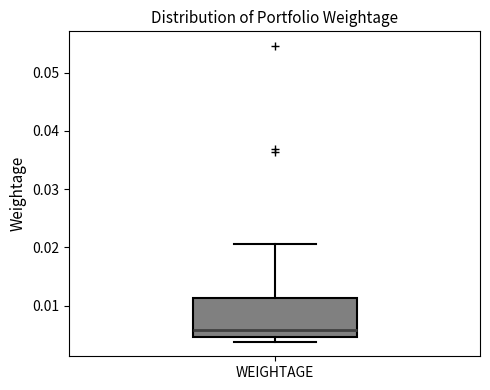

Read this box plot against the y-axis: the position of the median line, the range covered by the box, and the ends of both whiskers. The values are not printed on the chart, so give them approximately, as read against the axis.

median 0.006, box 0.005 to 0.011, whiskers 0.004 to 0.021